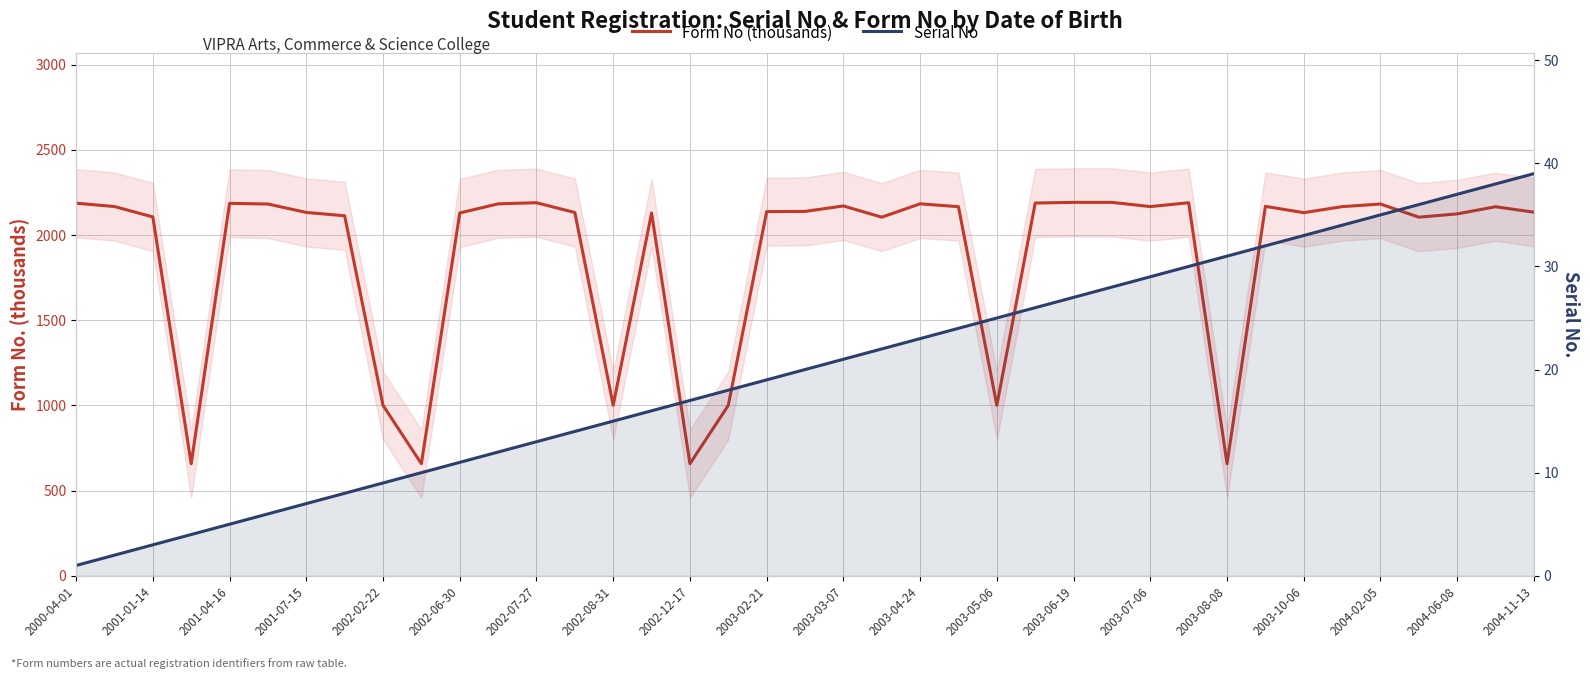

True or false: Form No (thousands) and Serial No intersect in this chart.

False